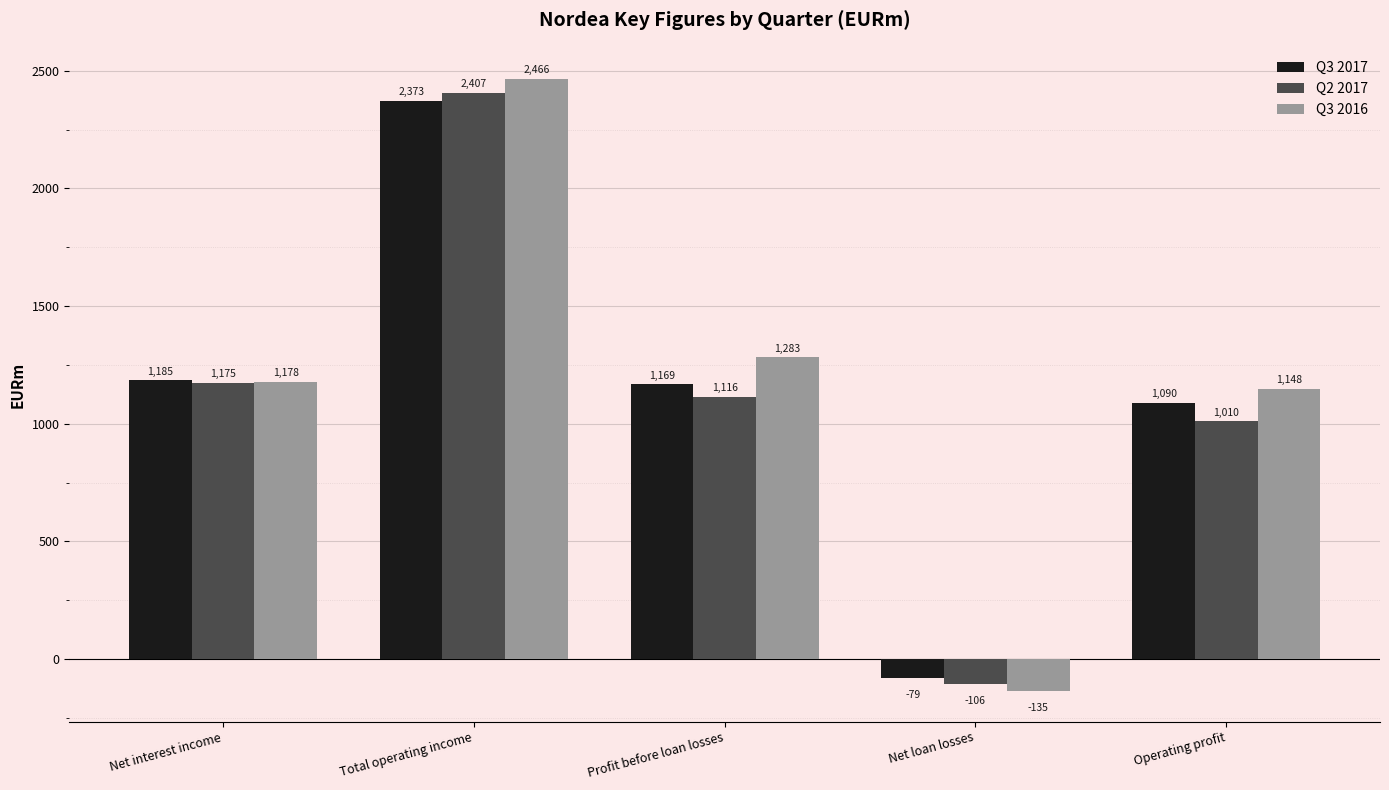

What is the label of the 5th bar from the left?

Operating profit